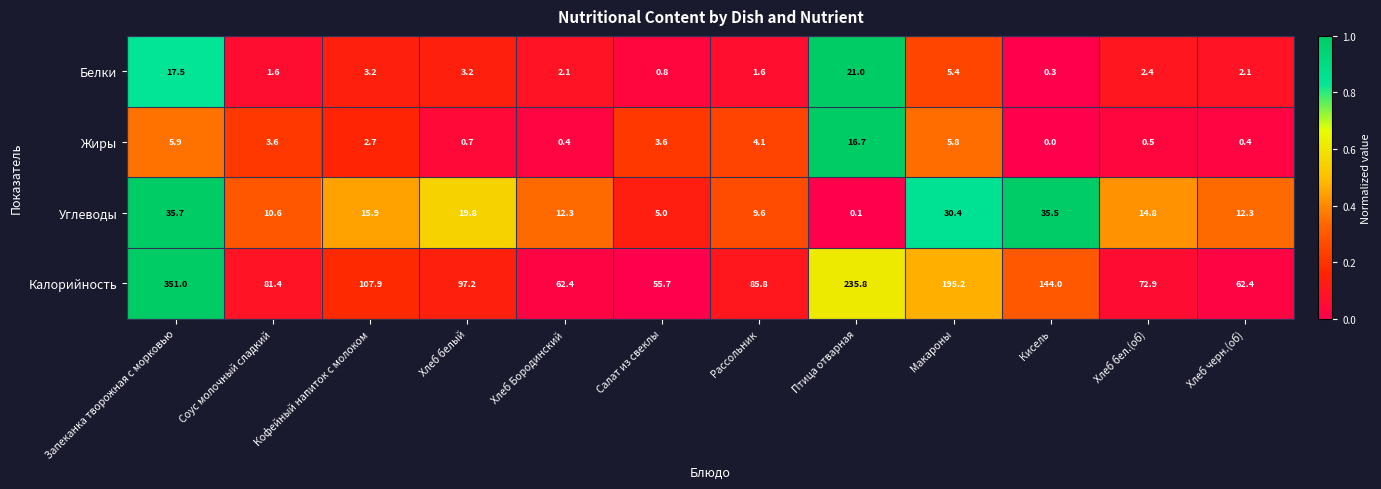

Rank the series by their maximum value, from lowest to highest.

Жиры, Белки, Углеводы, Калорийность